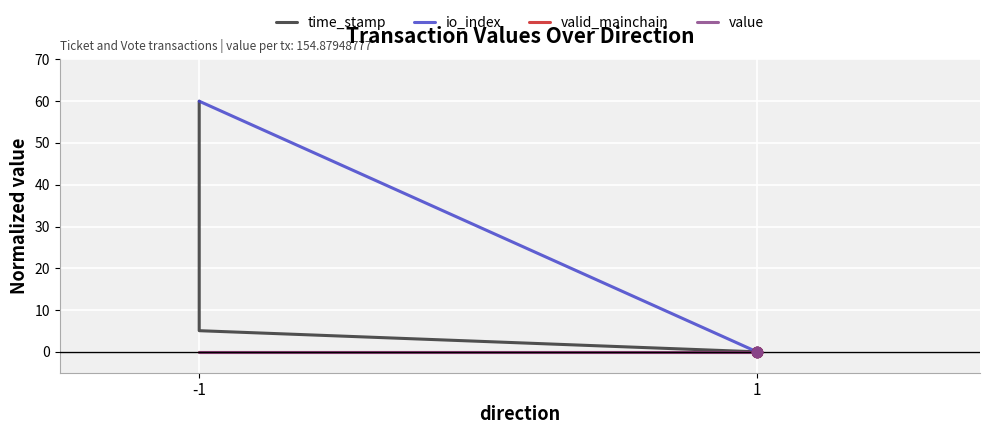

Which series contains the lowest Y value?

time_stamp